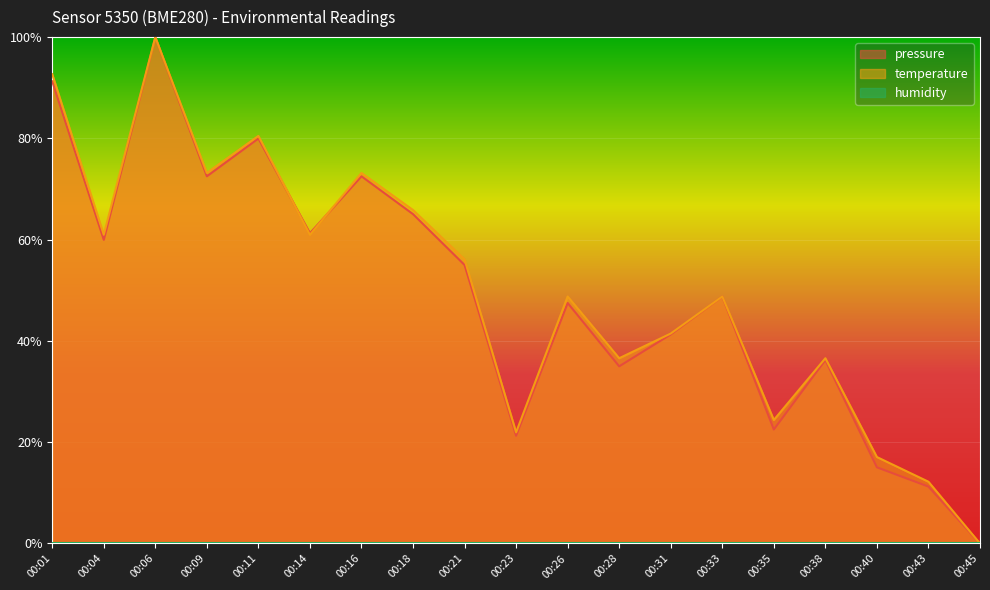

Which series has the widest spread of values?

pressure